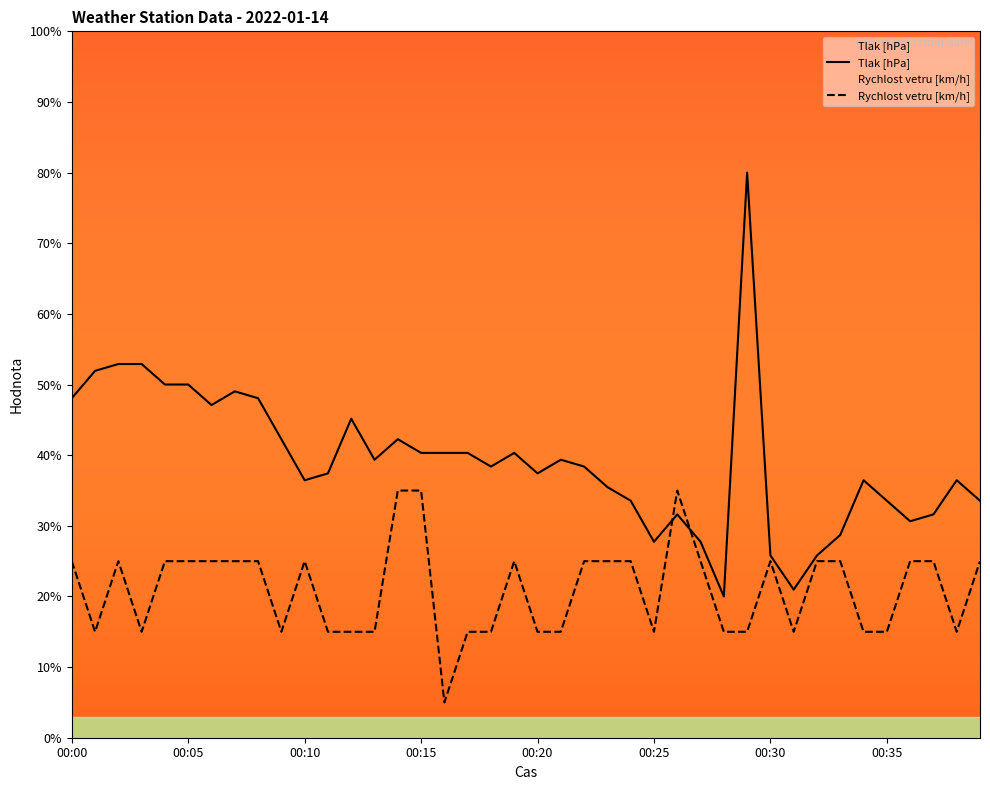

In Rychlost vetru [km/h], how many points are higher than both neighbors (excluding endpoints)?

5